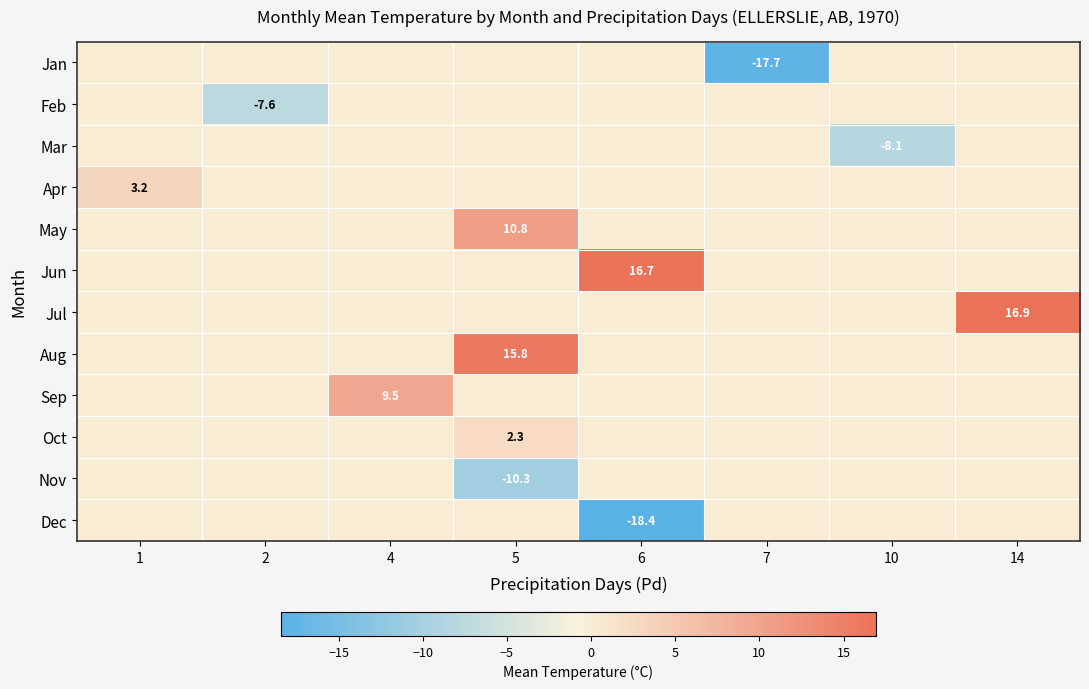

Is the value of Feb at 2 greater than the value of Aug at 5?

No